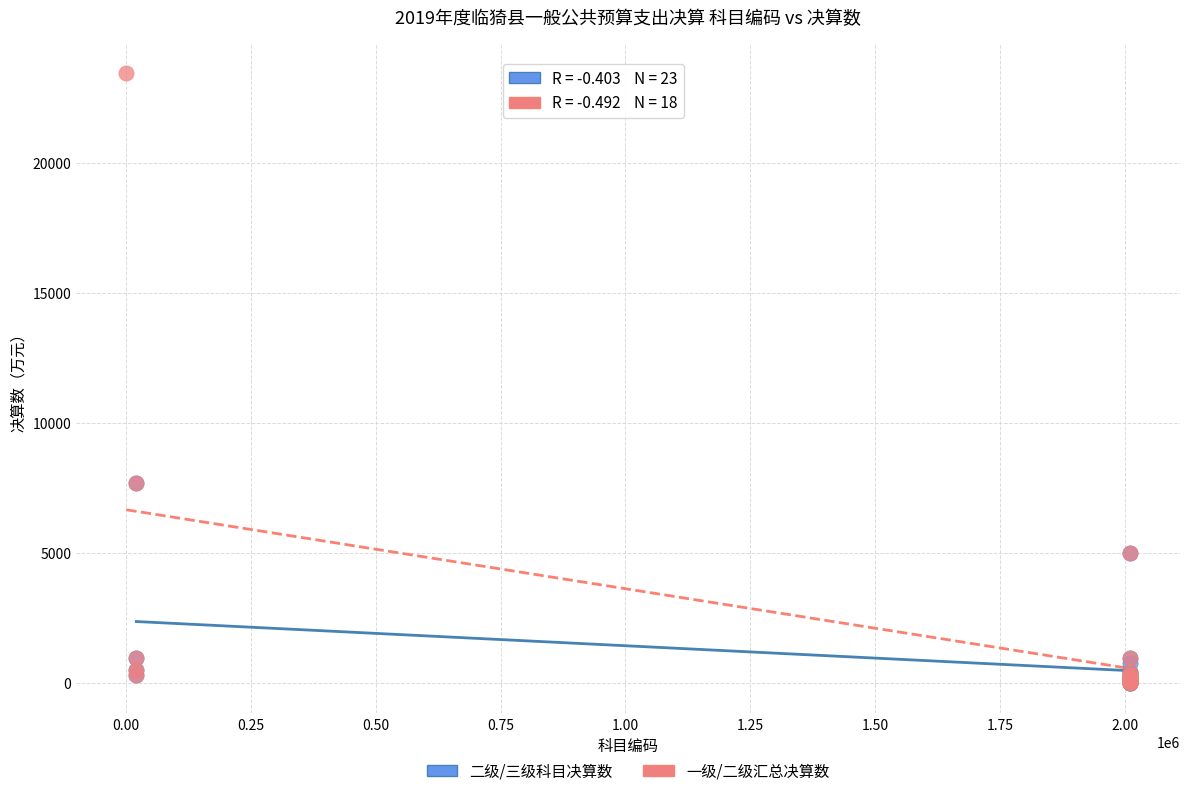

Which series has the largest Y range (max minus min)?

一级/二级汇总决算数